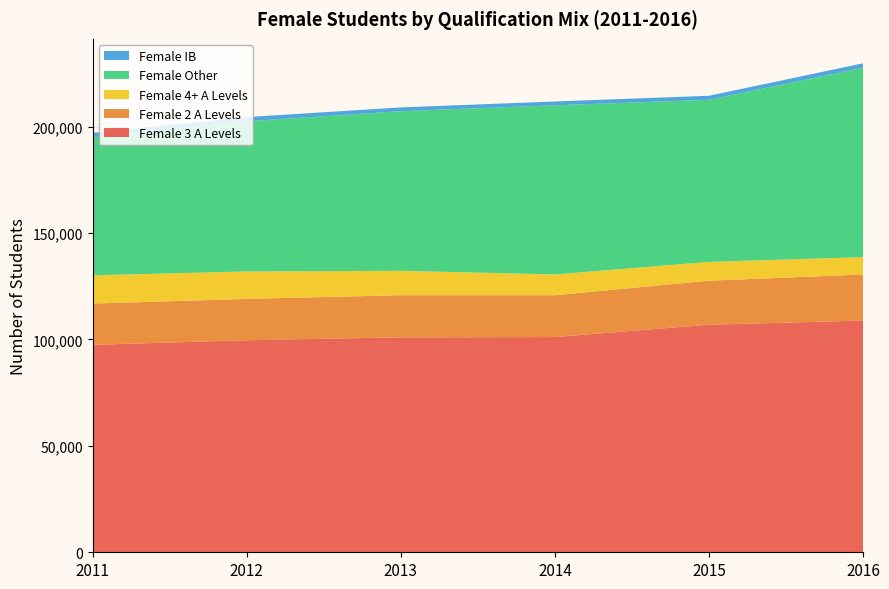

Reading right to left, list all the values displayed in this chart.

Female 3 A Levels: 108878	106928	101119	100992	99621	97462
Female 2 A Levels: 21644	20671	19652	19793	19423	19387
Female 4+ A Levels: 8154	8831	9763	11456	12892	13278
Female Other: 89007	76156	79465	74999	70518	64760
Female IB: 2055	1899	1804	1766	2015	2163